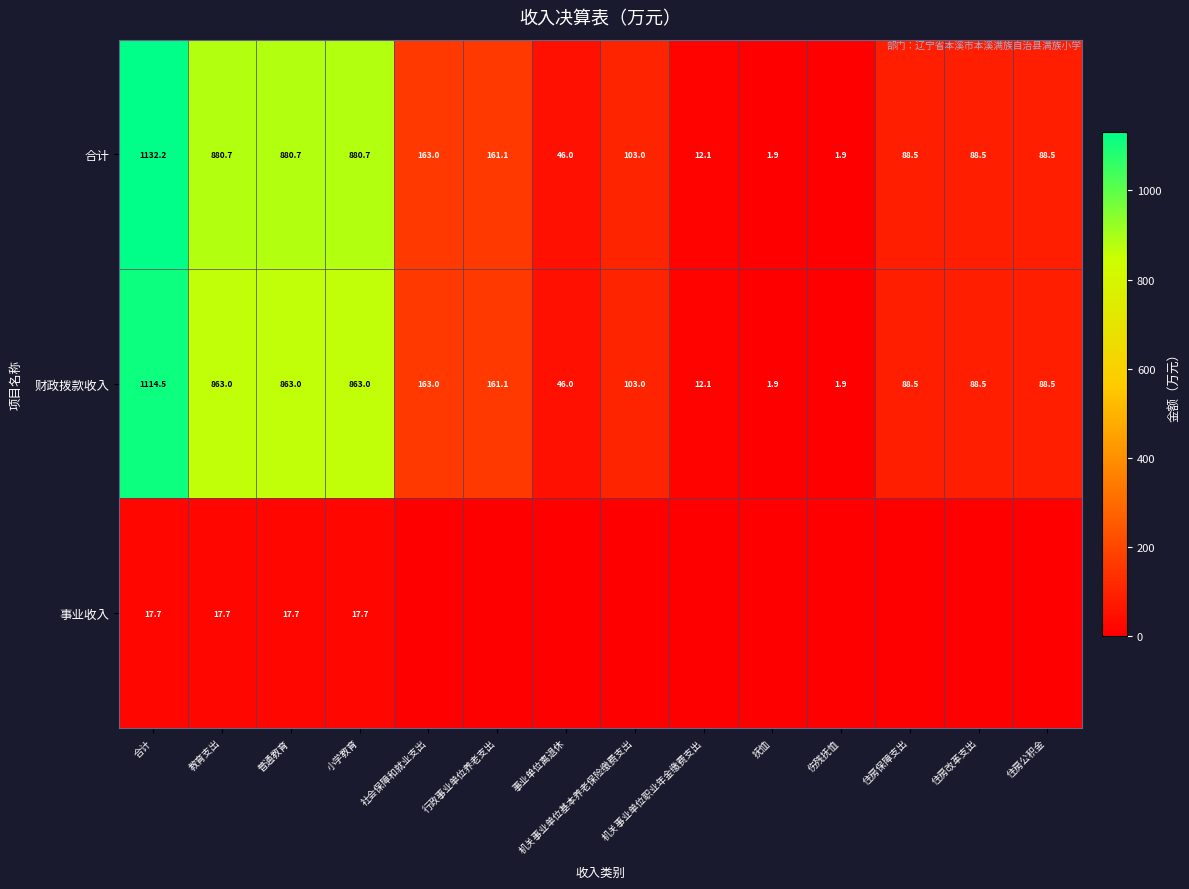

Between 抚恤 and 教育支出, which is larger?

教育支出